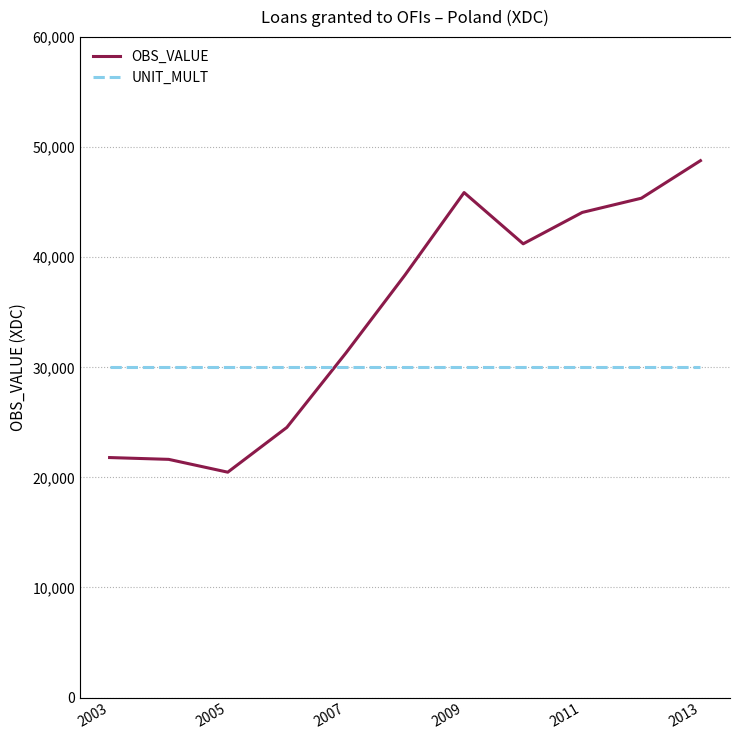

Is it true that OBS_VALUE equals 20472.0 at 2005?

True